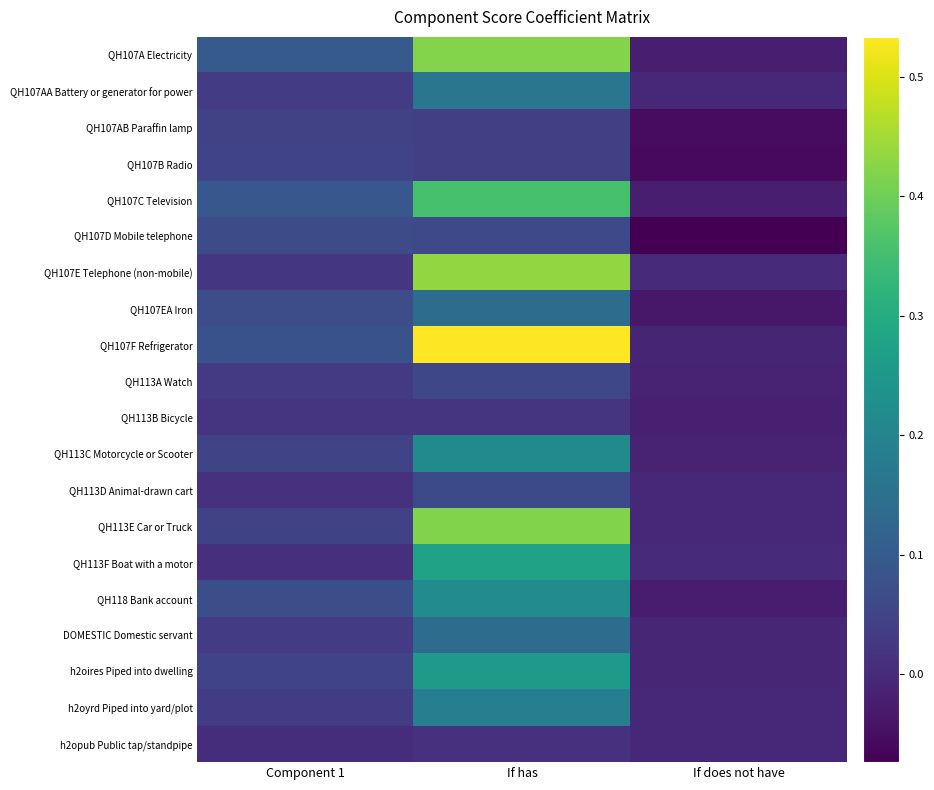

At how many categories does at least one series exceed 0?

2